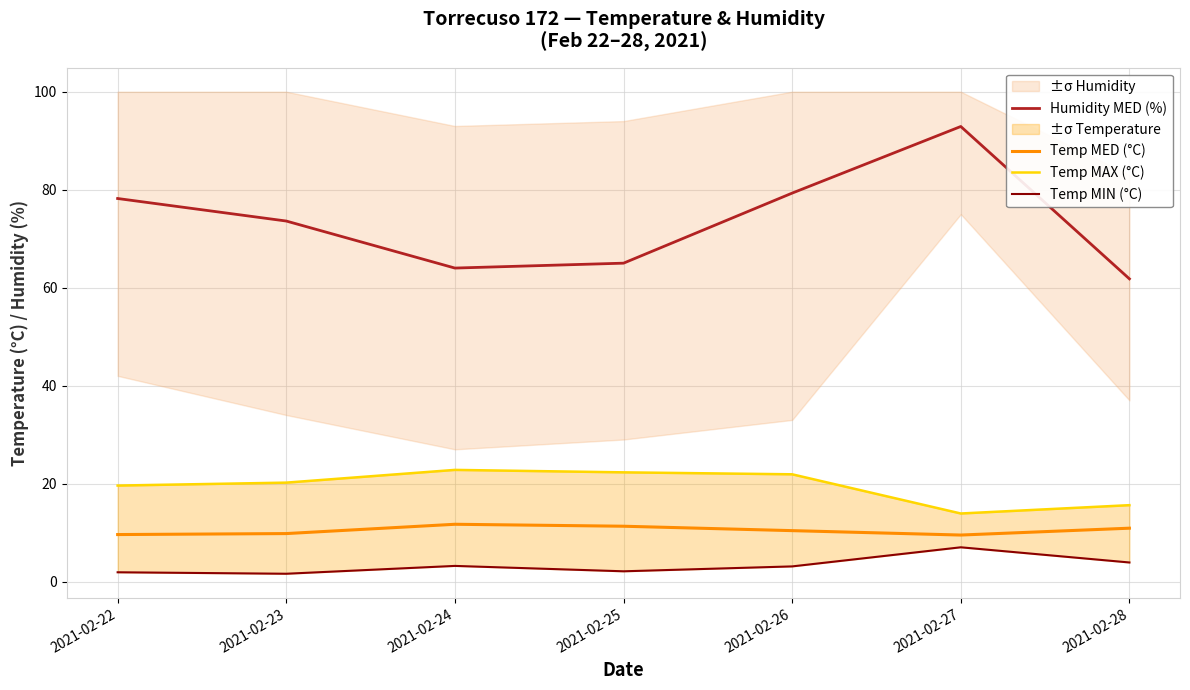

The value of Humidity MED (%) at 2021-02-23 is 18.3. True or false?

False